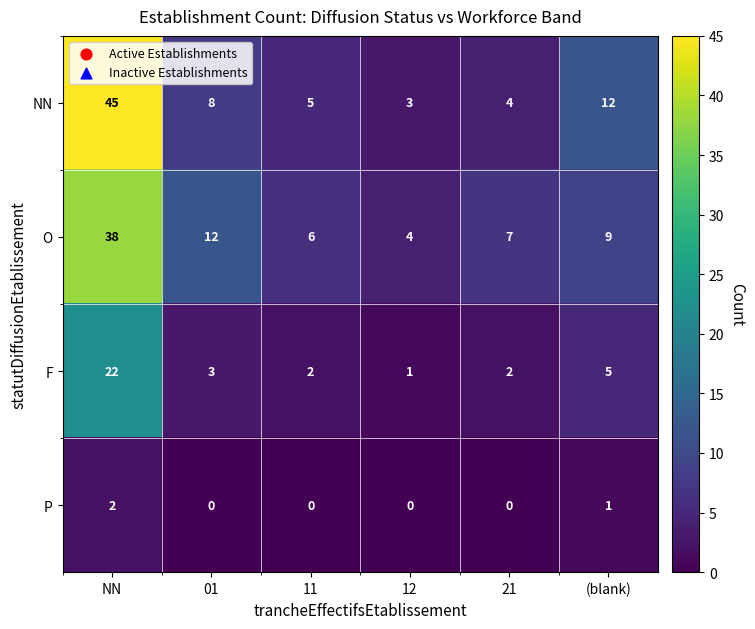

What is the difference between the highest and lowest values at NN?

43